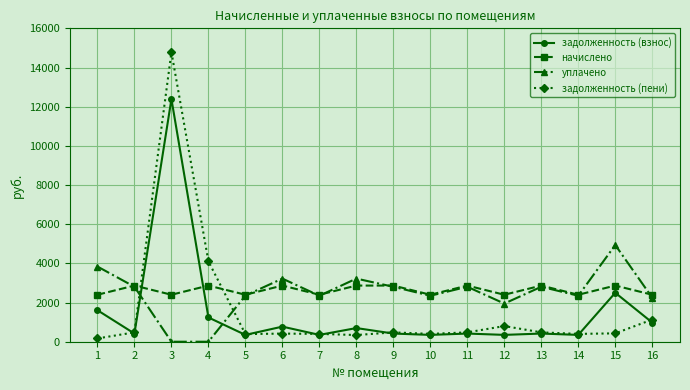

True or false: начислено and уплачено cross at least once.

True